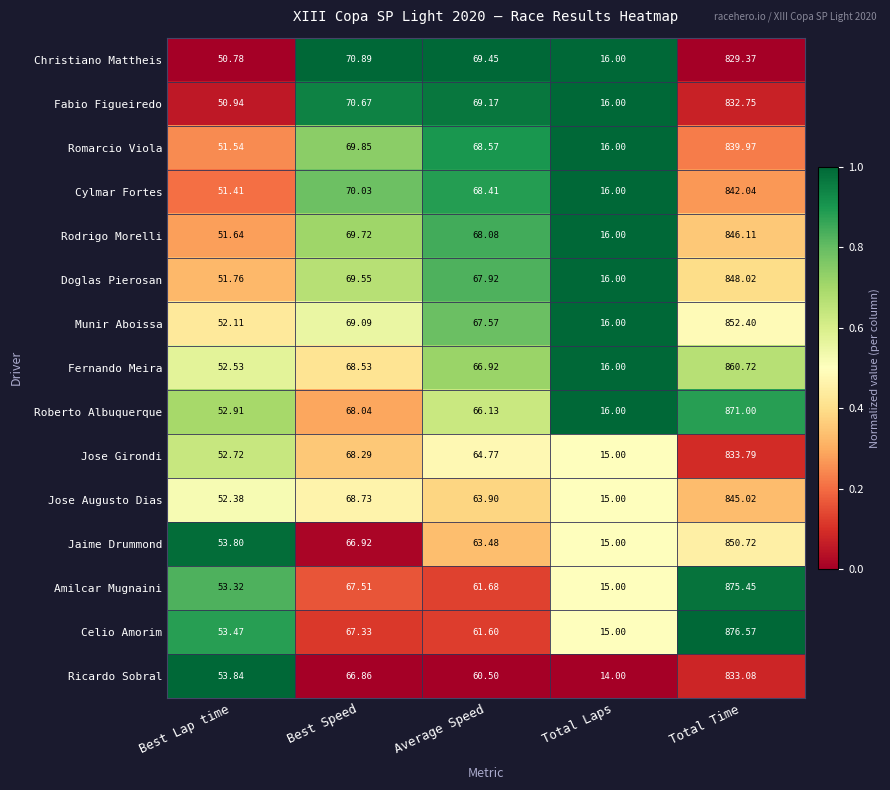

Which series changed the most between Total Laps and Total Time?

Celio Amorim